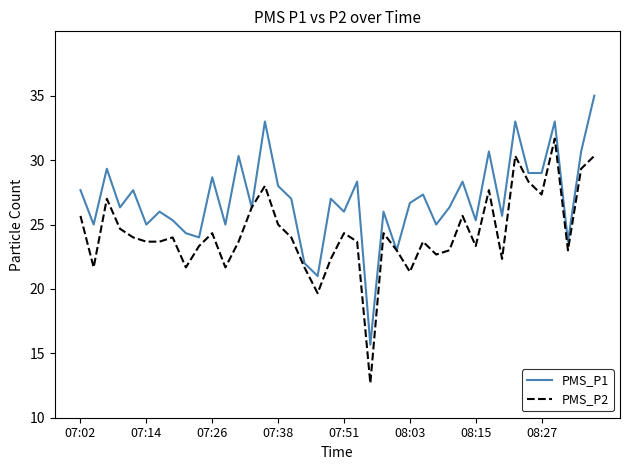

Rank the series by their average value, from highest to lowest.

PMS_P1, PMS_P2